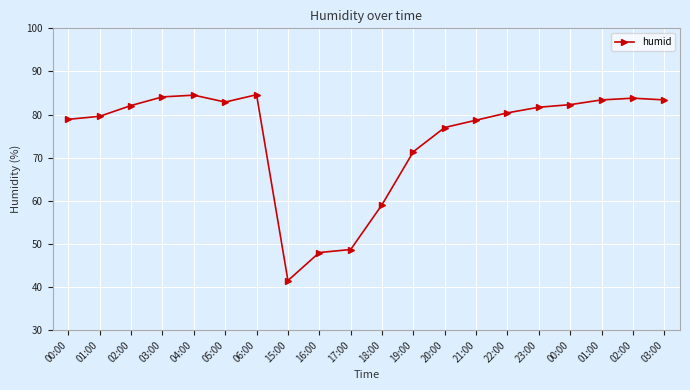

At which category does the chart reach its minimum across all series?

15:00